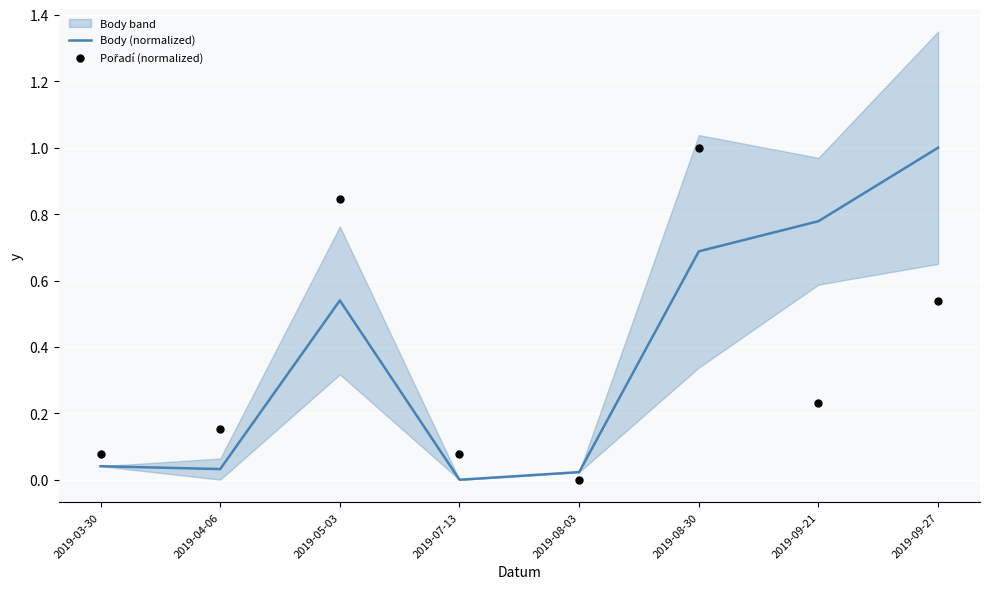

Is the value of Pořadí (normalized) at 2019-09-27 greater than the value of Body (normalized) at 2019-08-30?

No